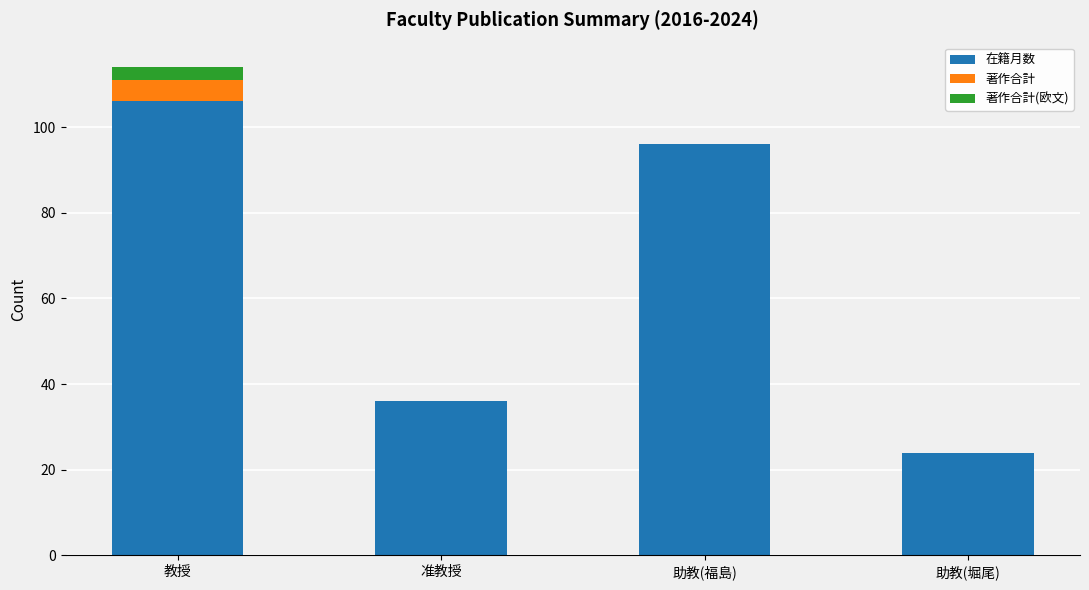

Reading left to right, what are the values for 在籍月数?

教授=106	准教授=36	助教(福島)=96	助教(堀尾)=24